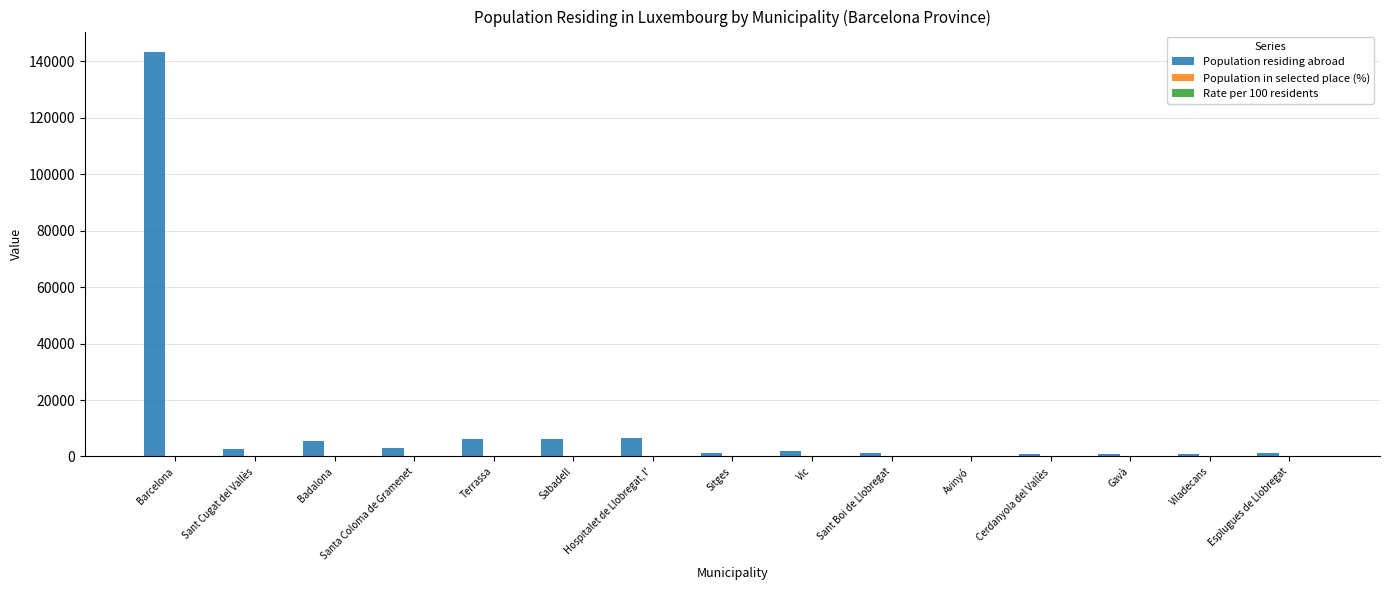

What is the spread (max minus min) of values at Avinyó?

49.9